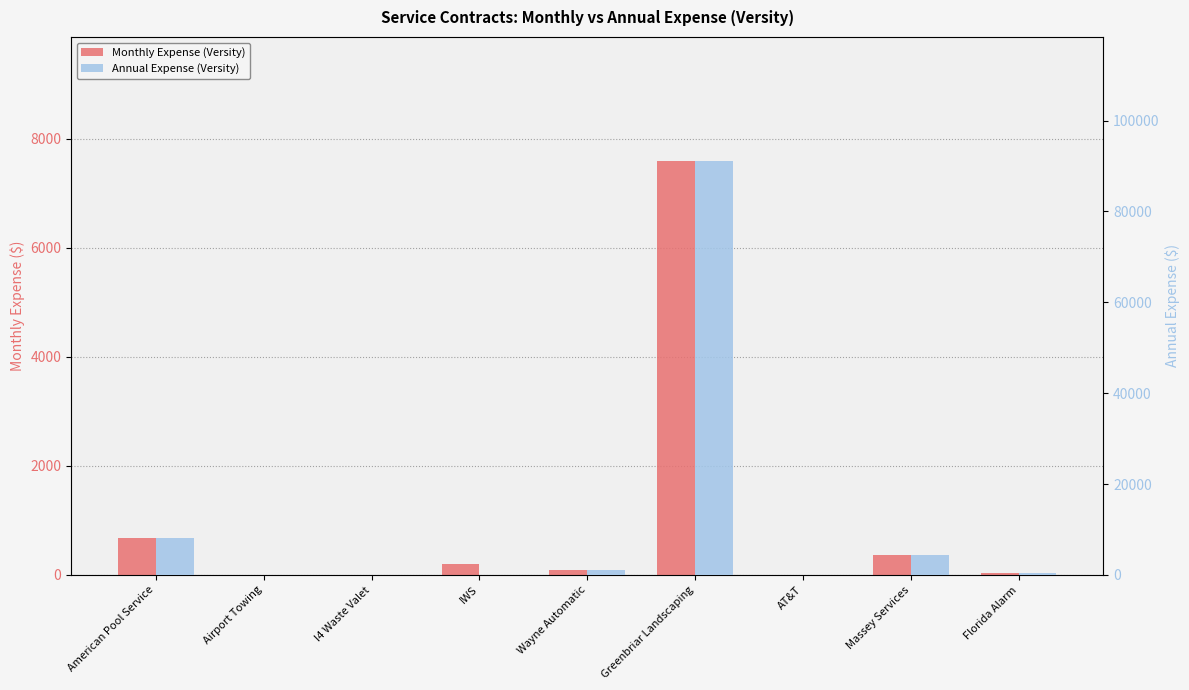

At Florida Alarm, list the series in order from largest to smallest.

Annual Expense (Versity), Monthly Expense (Versity)